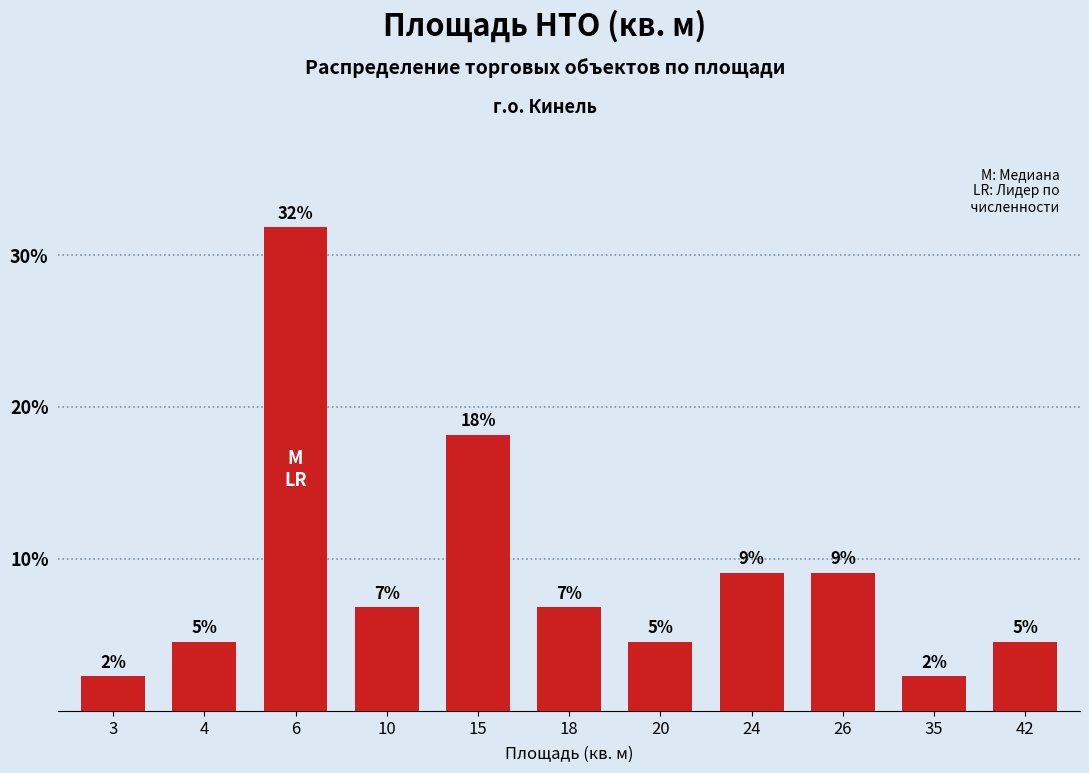

Are the bars horizontal?

No